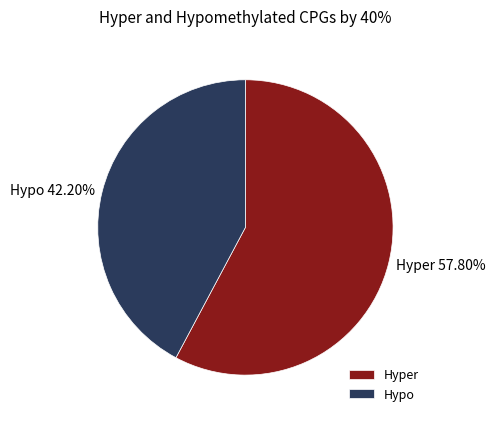

Approximately how many times larger is the value at Hyper compared to Hypo?

1.4